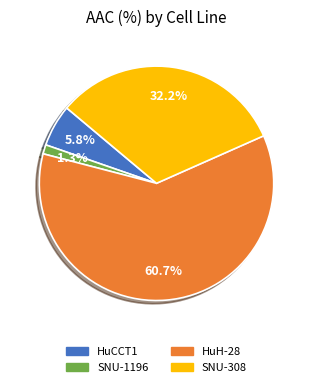

To the nearest percent, what is the difference between the largest and smallest slice percentages?

59%